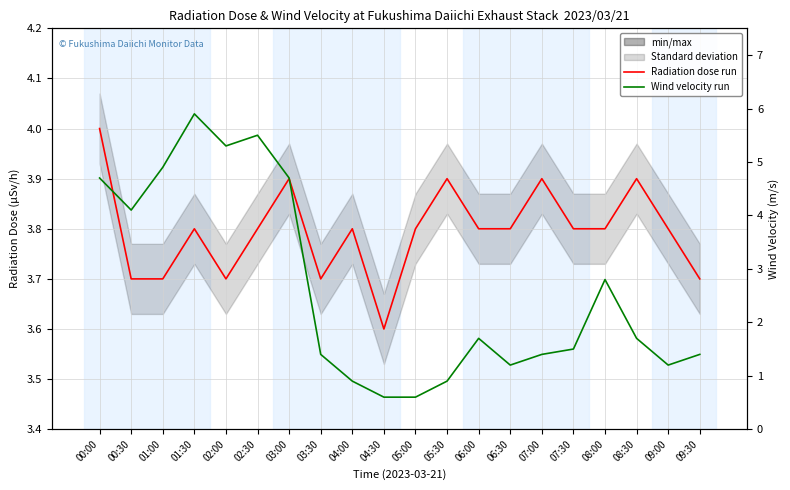

The Radiation Dose (μSv/h) series shows 3.7 at 02:00. True or false?

True